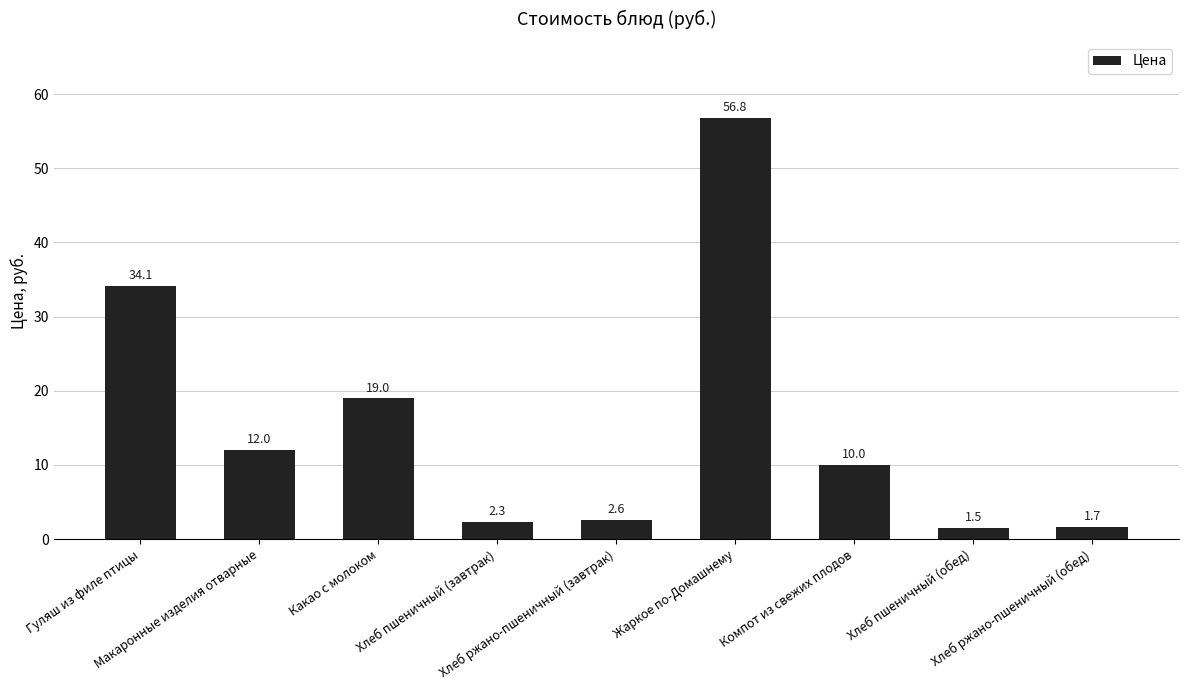

Between Жаркое по-Домашнему and Гуляш из филе птицы, which is larger?

Жаркое по-Домашнему